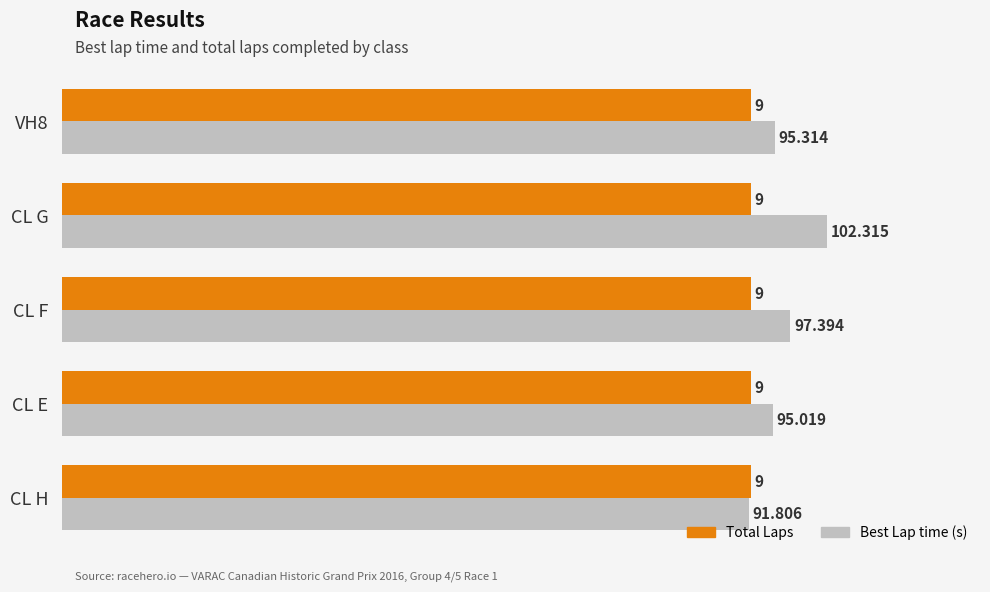

Between CL F and CL G, which series saw the biggest shift?

Best Lap time (s)